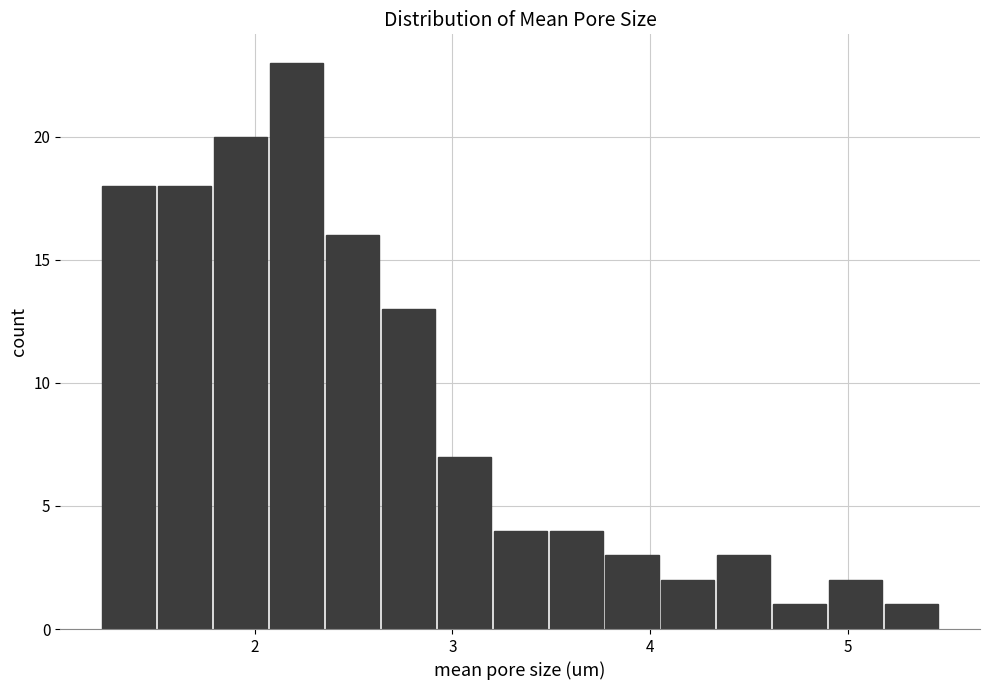

Read against the x-axis, roughly where is the centre of the tallest bar?

2.2